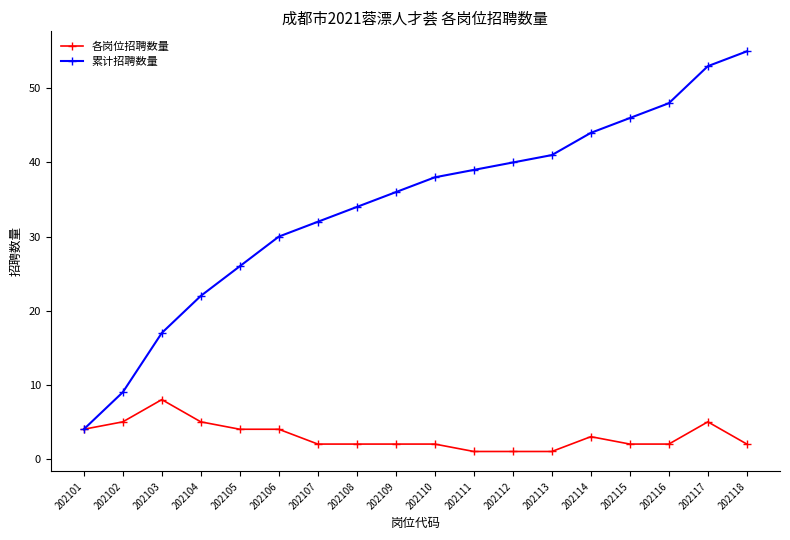

Read the 各岗位招聘数量 value at 202114.

3